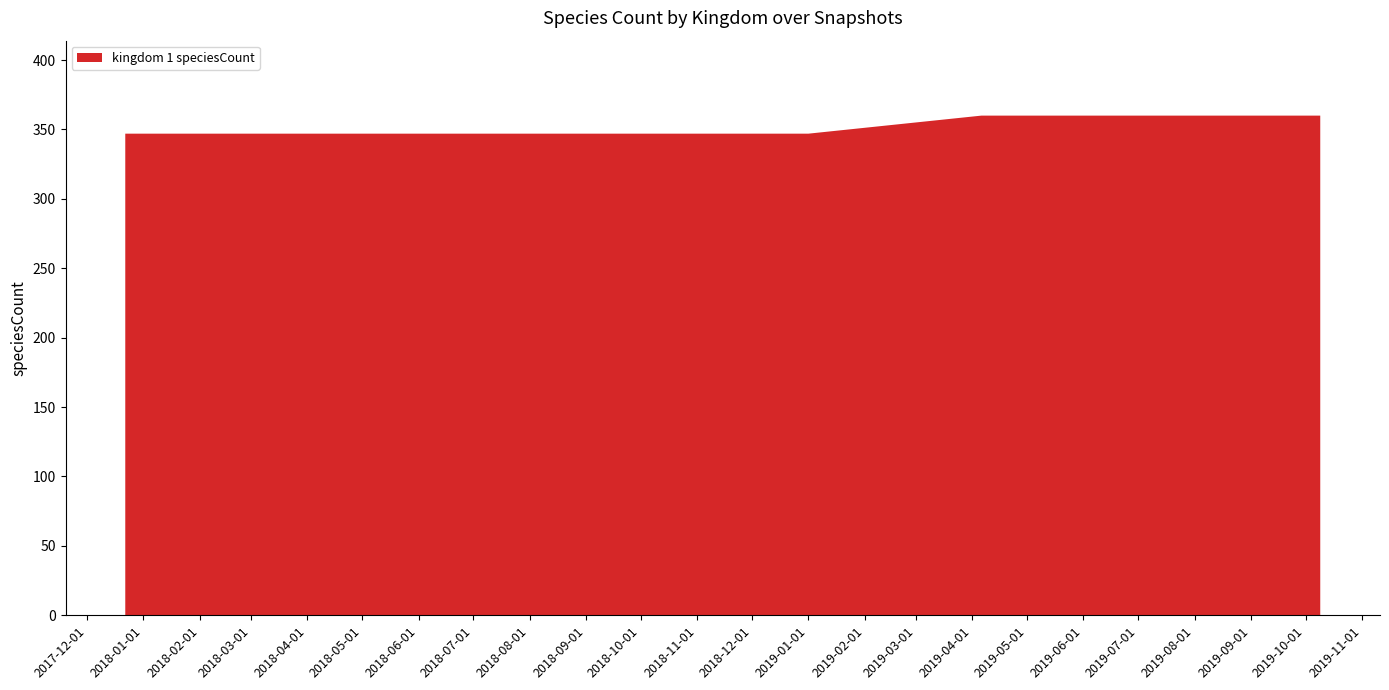

Reading right to left, what are all the values shown in this chart?

2019-10-09=360	2019-07-01=360	2019-04-06=360	2019-01-01=347	2018-09-28=347	2018-07-11=347	2018-04-09=347	2017-12-22=347